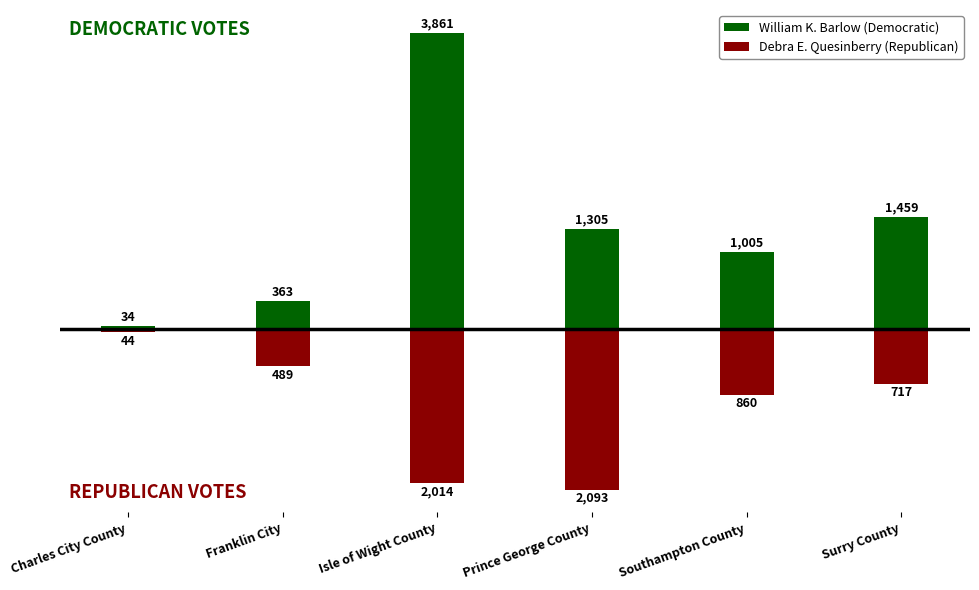

Reading left to right, what are all the values shown in this chart?

William K. Barlow (Democratic): 34	363	3861	1305	1005	1459
Debra E. Quesinberry (Republican): -44	-489	-2014	-2093	-860	-717